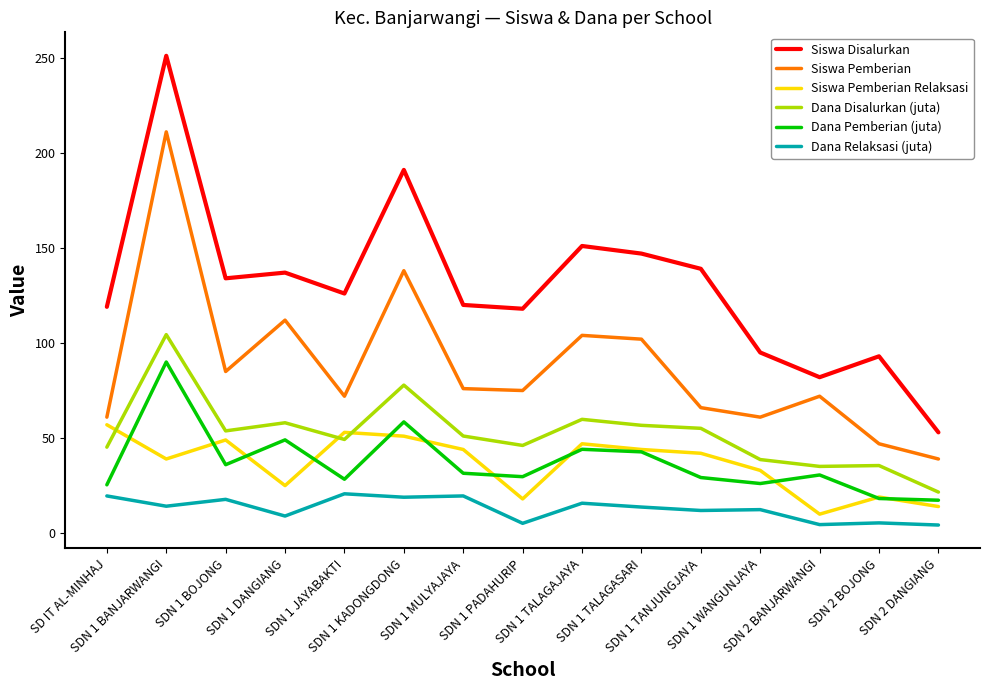

What are all the series names shown in the legend?

Siswa Disalurkan, Siswa Pemberian, Siswa Pemberian Relaksasi, Dana Disalurkan (juta), Dana Pemberian (juta), Dana Relaksasi (juta)